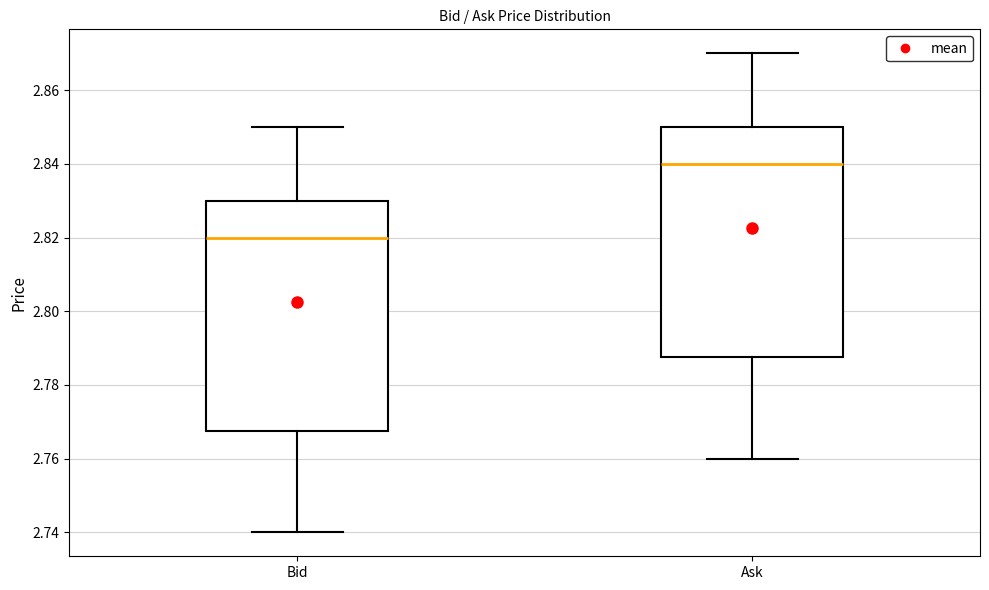

Which box's median line is the lowest?

Bid